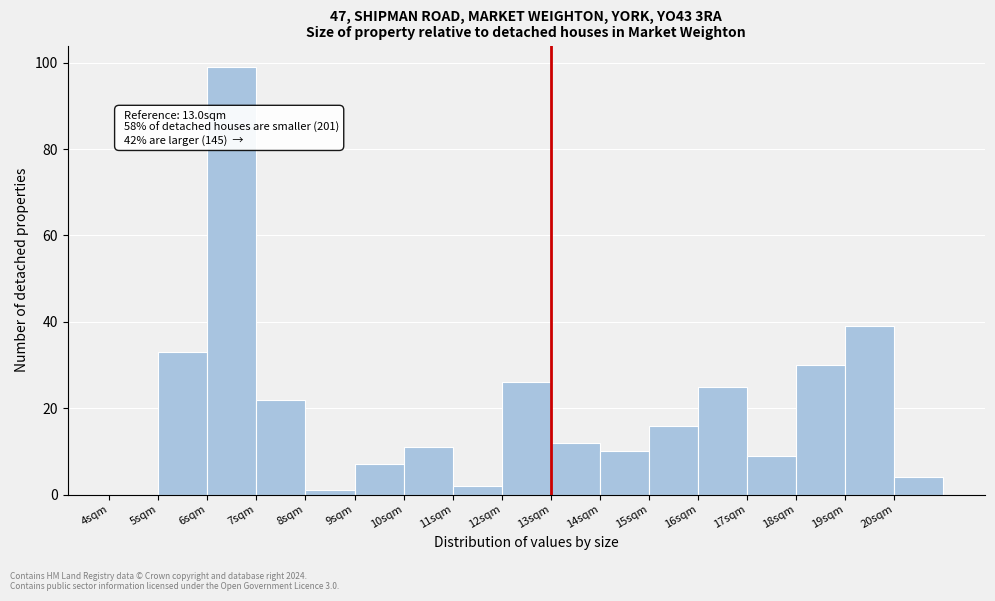

Over which range of the x-axis is the bar tallest?

6 to 7